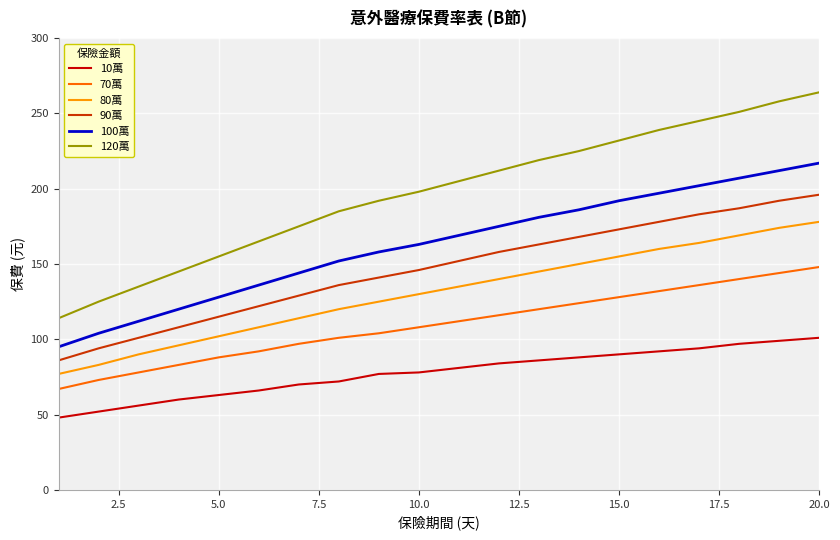

Which series has the largest total across all categories?

120萬